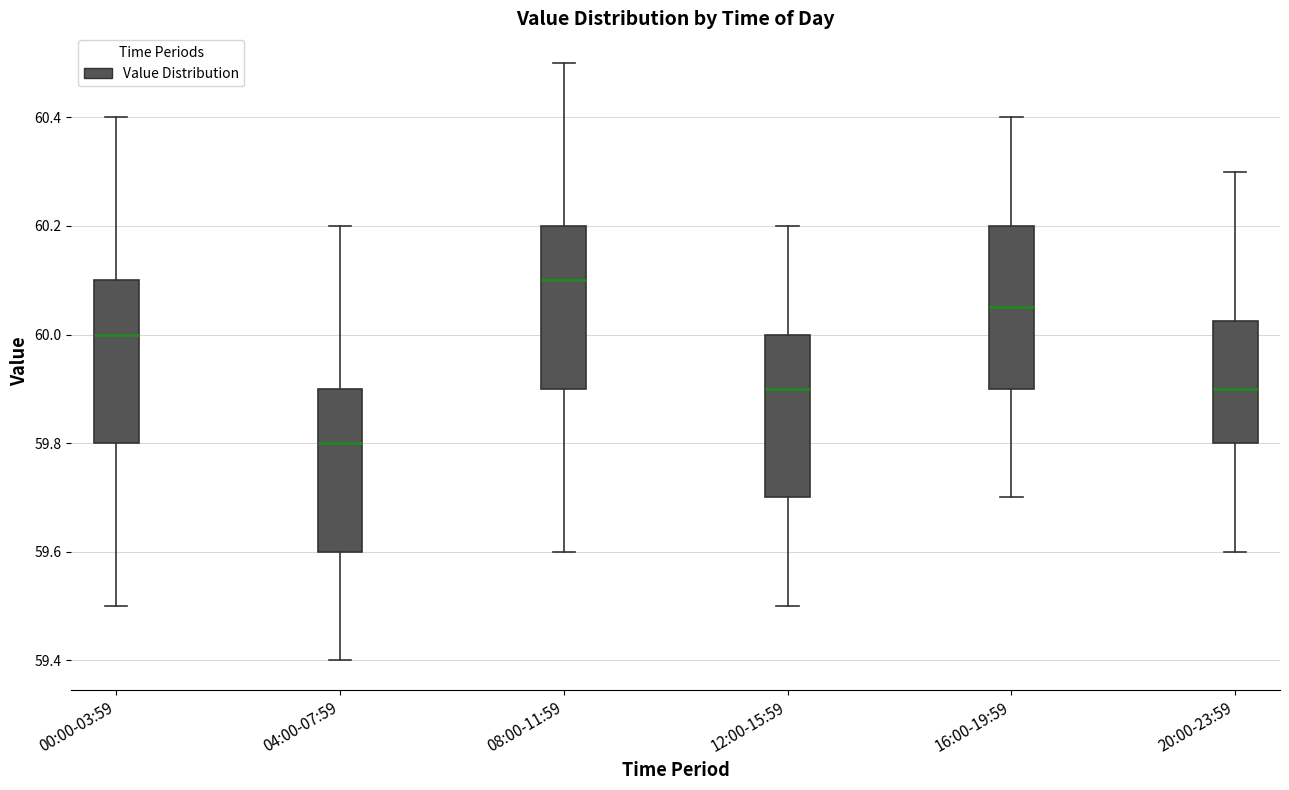

Reading left to right, transcribe this box plot: for each box, give where its median line is, the range the box spans, and where its two whiskers end, as read against the y-axis. The values are not printed on the chart, so give them approximately, as read against the axis.

00:00-03:59: median 60.00, box 59.80 to 60.10, whiskers 59.50 to 60.40
04:00-07:59: median 59.80, box 59.60 to 59.90, whiskers 59.40 to 60.20
08:00-11:59: median 60.10, box 59.90 to 60.20, whiskers 59.60 to 60.50
12:00-15:59: median 59.90, box 59.70 to 60.00, whiskers 59.50 to 60.20
16:00-19:59: median 60.06, box 59.90 to 60.20, whiskers 59.70 to 60.40
20:00-23:59: median 59.90, box 59.80 to 60.02, whiskers 59.60 to 60.30